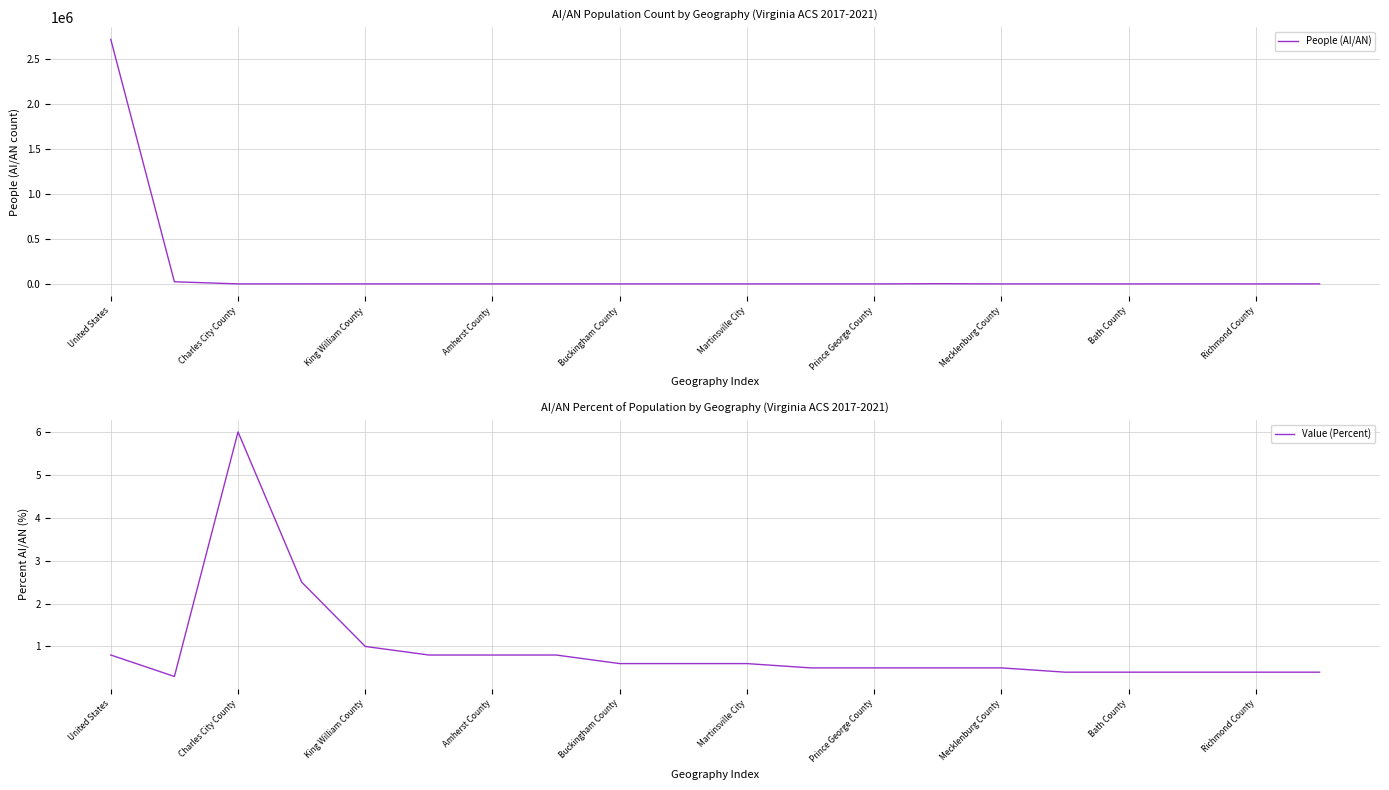

True or false: Value (Percent) and People (AI/AN) cross at least once.

False